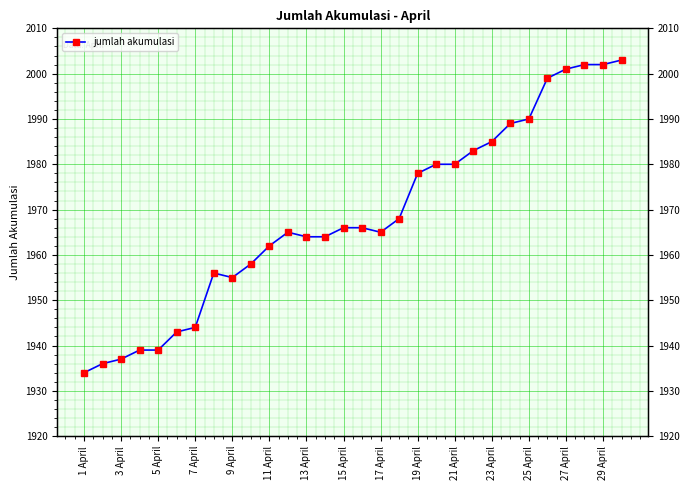

What is the difference between the maximum and second lowest values?

67